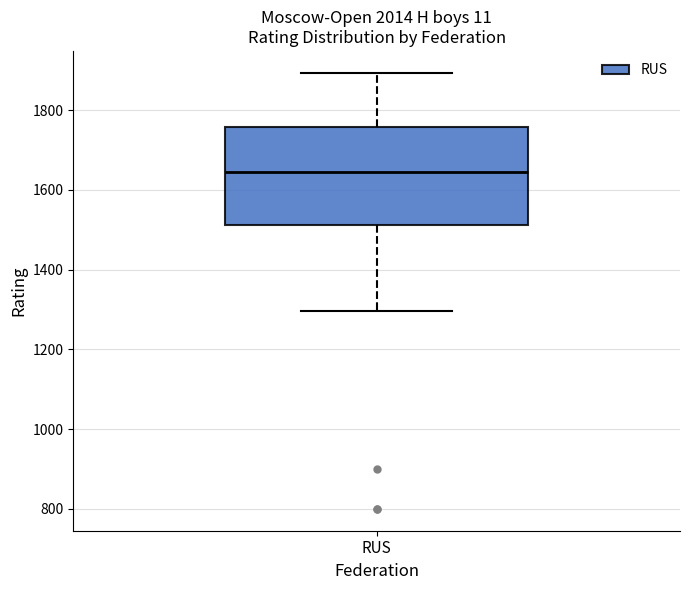

Where does the lower whisker of the box for RUS end on the y-axis? The values are not printed on the chart, so give them approximately, as read against the axis.

1300